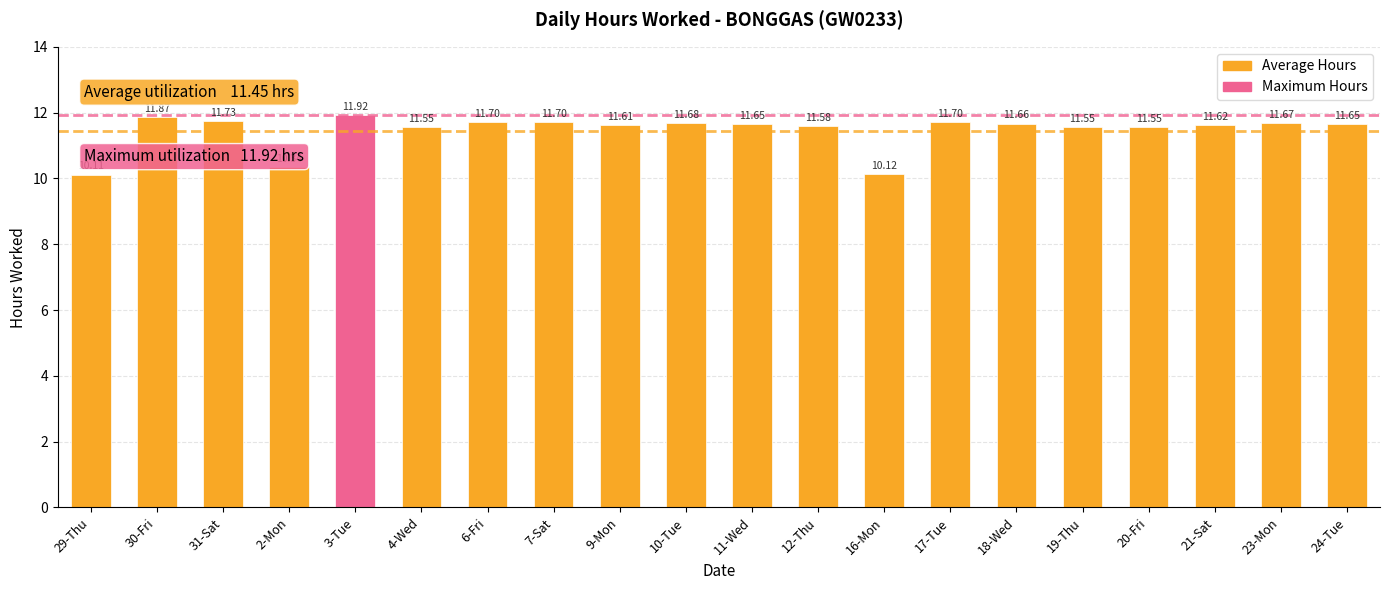

What is the sum of all values?

229.0